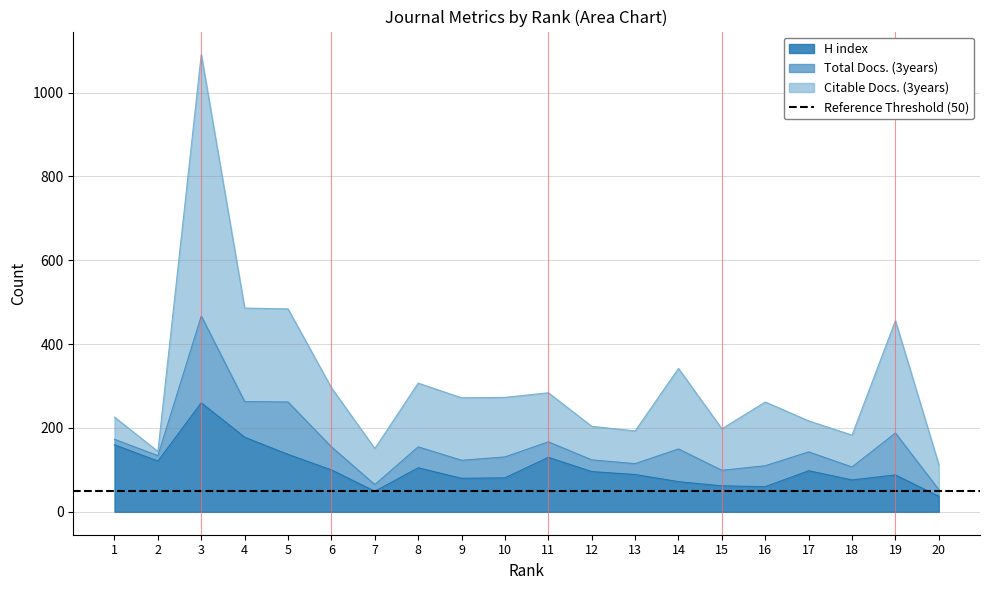

Where is the first local minimum for Citable Docs. (3years)?

2